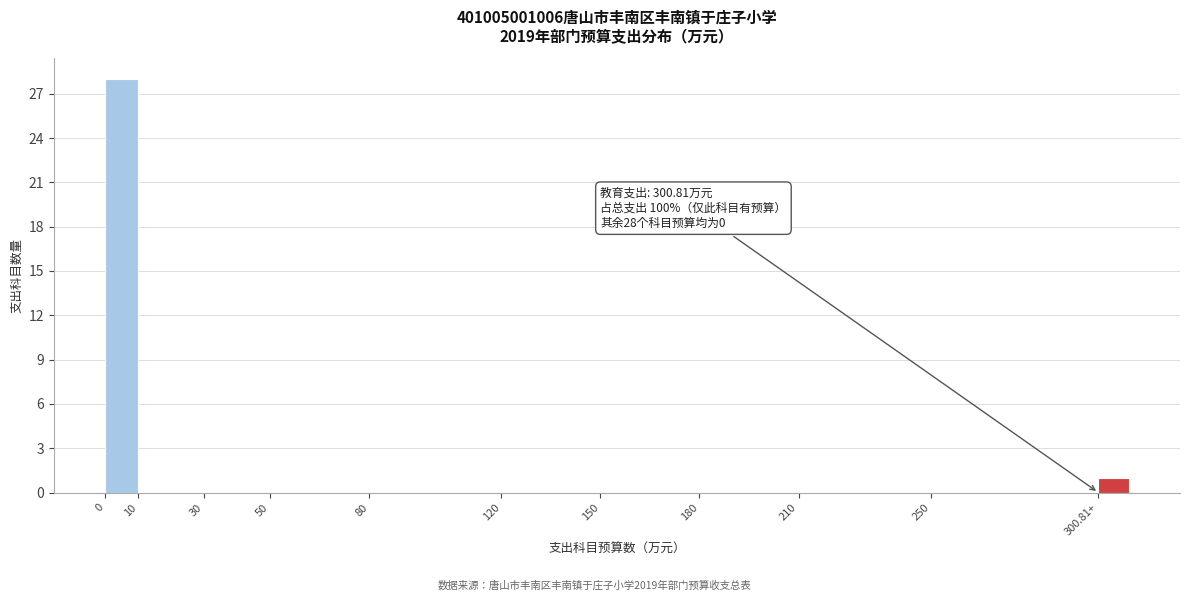

Reading left to right, list all the values displayed in this chart.

0=28	10=0	30=0	50=0	80=0	120=0	150=0	180=0	210=0	250=0	300.81+=1